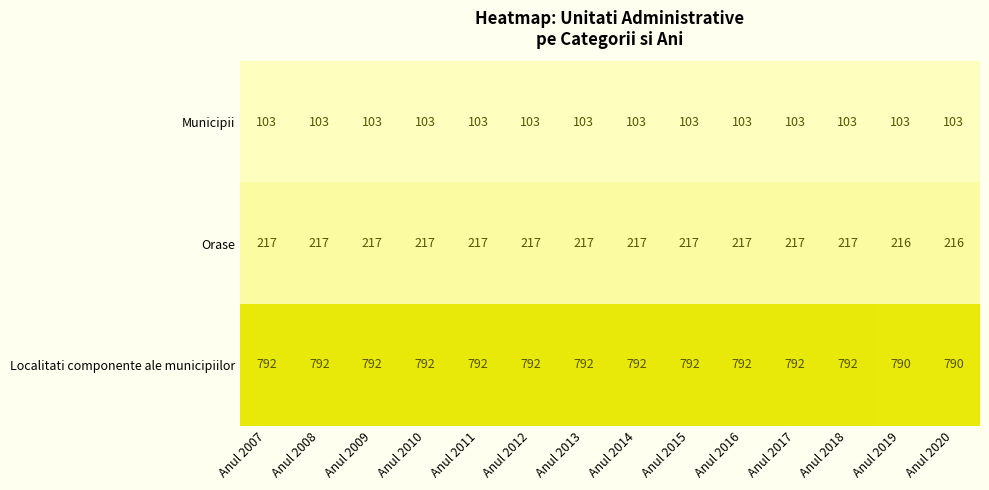

What is the spread (max minus min) of values at Anul 2015?

689